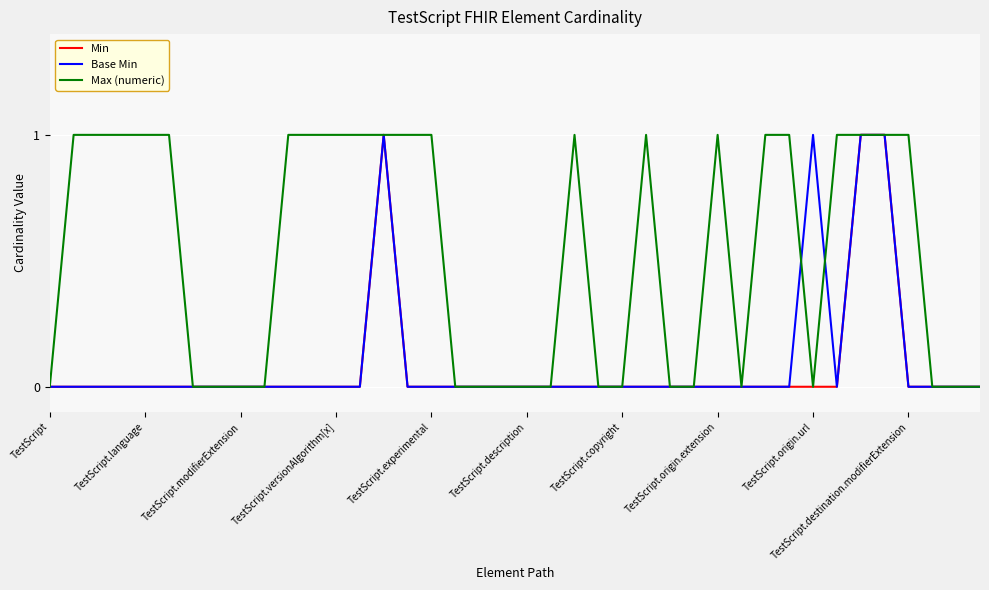

Which series has the largest total across all categories?

Max (numeric)